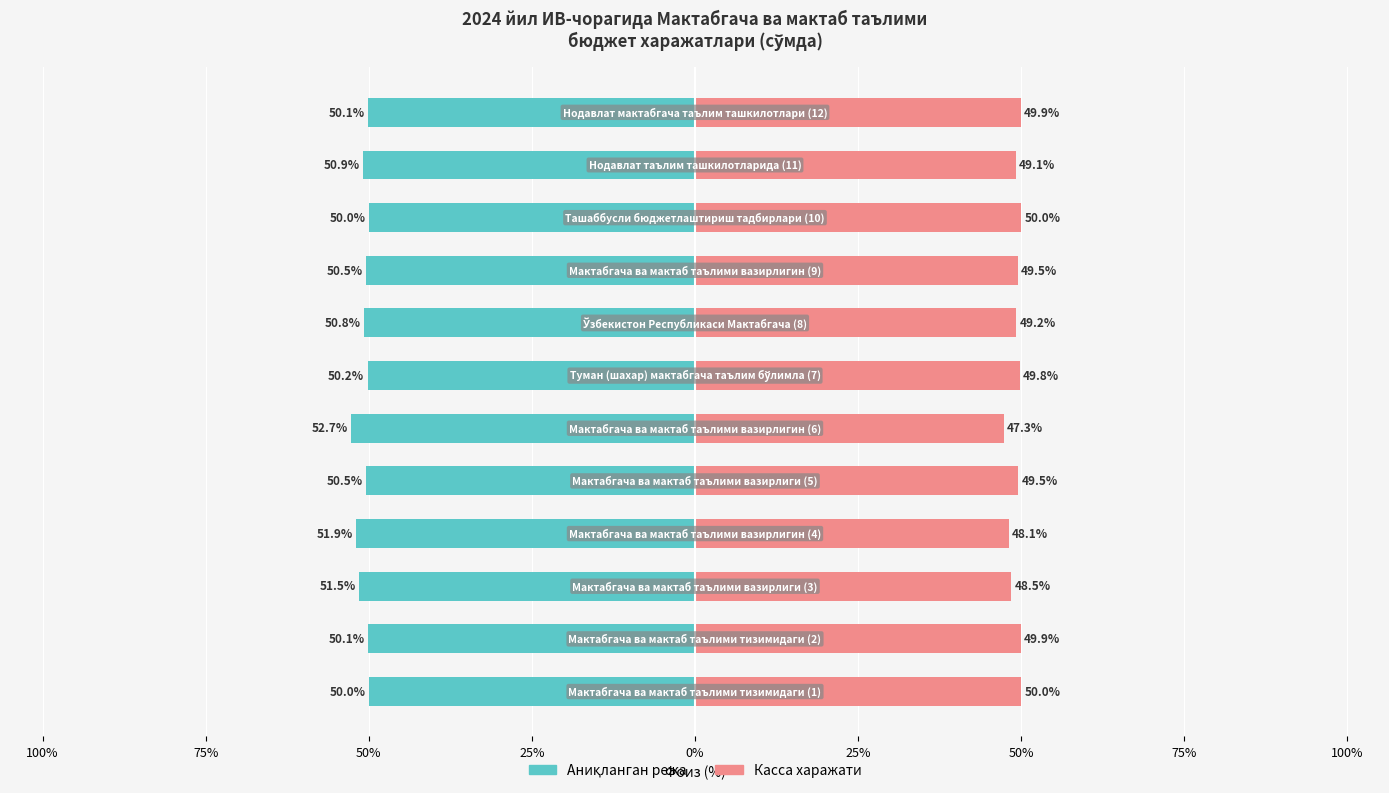

Between 100% and 11, which series saw the biggest shift?

Касса харажати